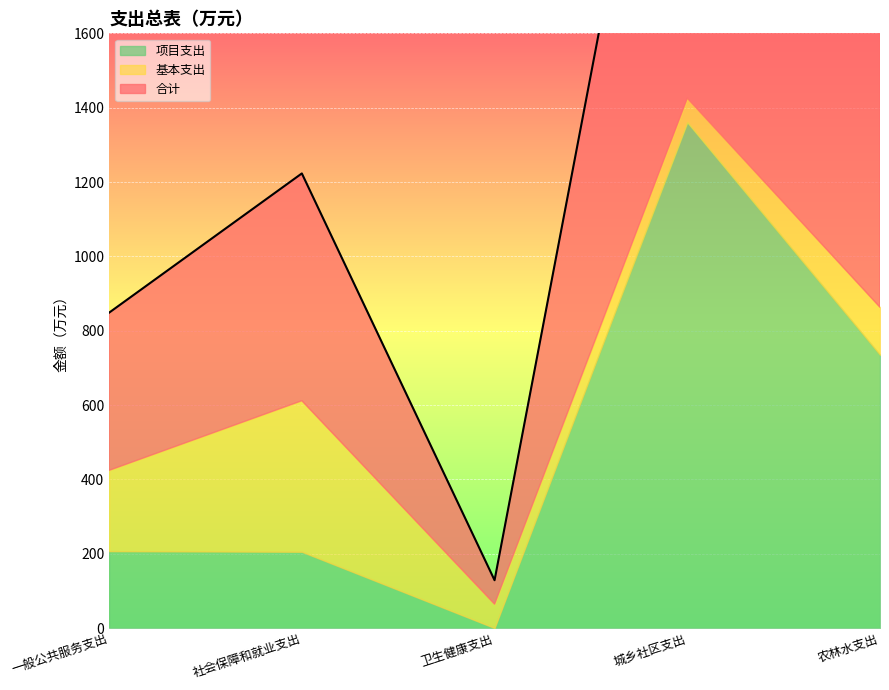

Rank the categories by 项目支出 value from lowest to highest.

卫生健康支出, 社会保障和就业支出, 一般公共服务支出, 农林水支出, 城乡社区支出